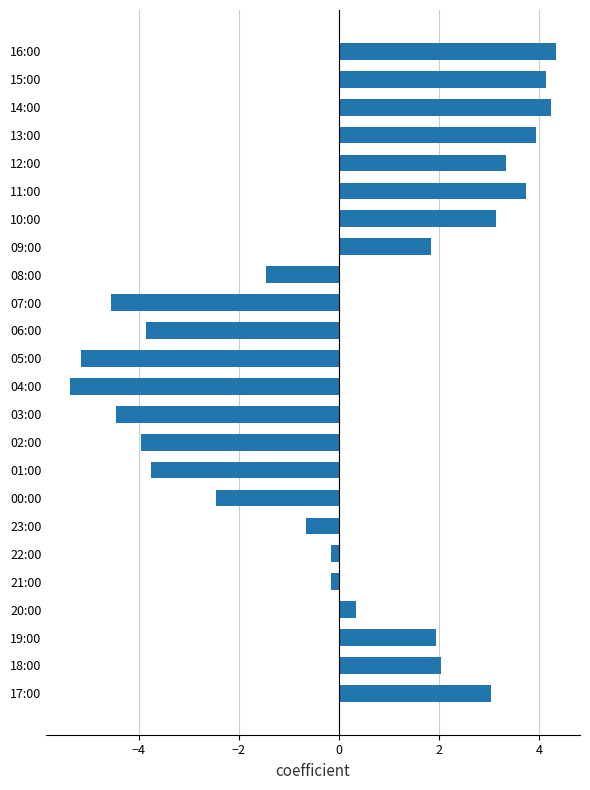

Which category has the highest value across all series?

16:00